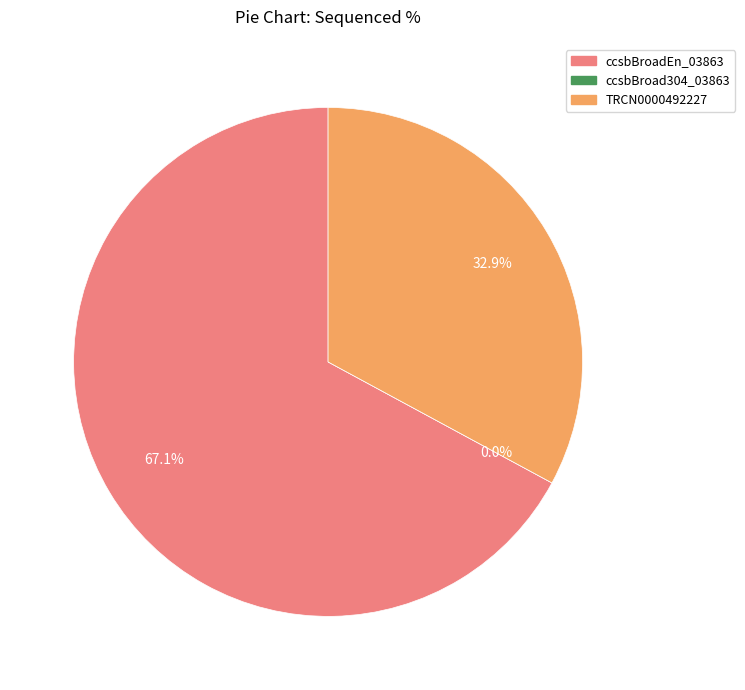

To the nearest percent, what is the combined percentage of ccsbBroadEn_03863 and ccsbBroad304_03863?

67%